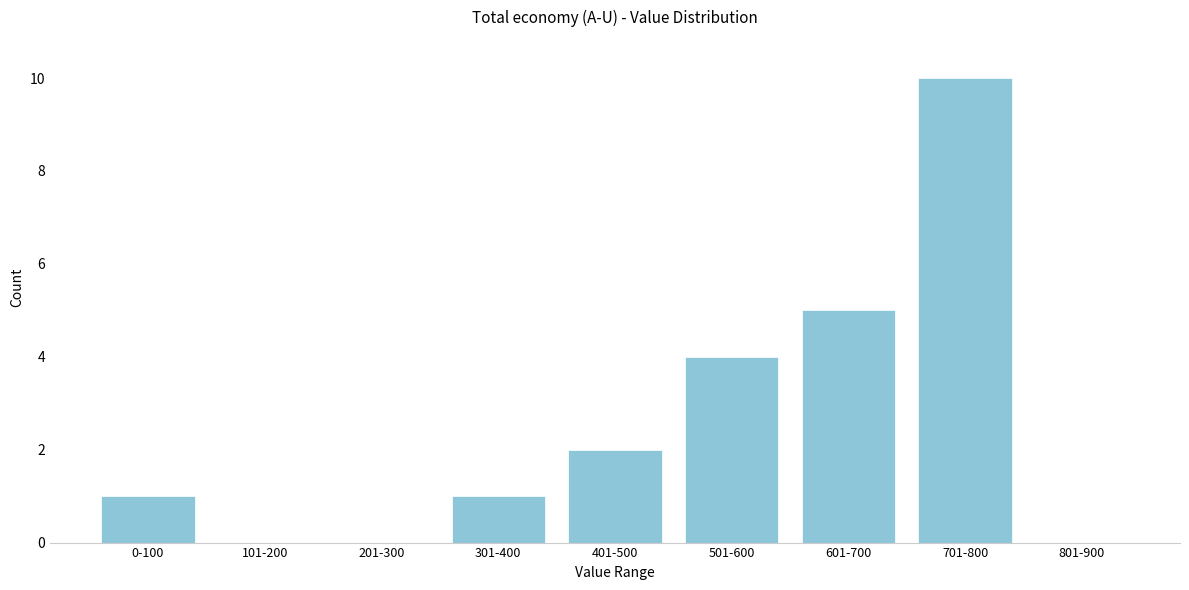

Reading right to left, extract all data points from this chart.

801-900=0	701-800=10	601-700=5	501-600=4	401-500=2	301-400=1	201-300=0	101-200=0	0-100=1